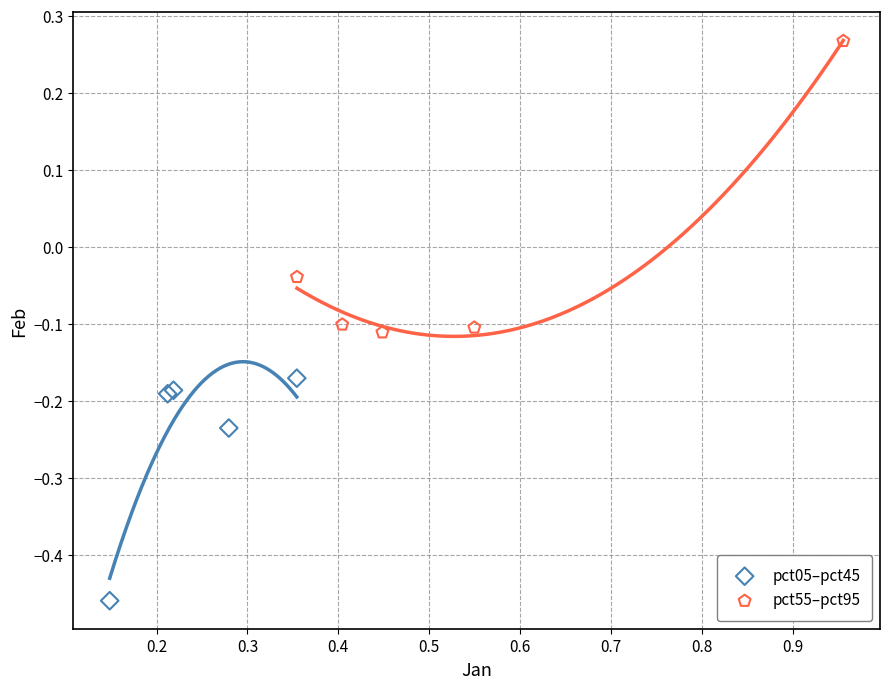

Which series has the largest Y range (max minus min)?

pct55–pct95